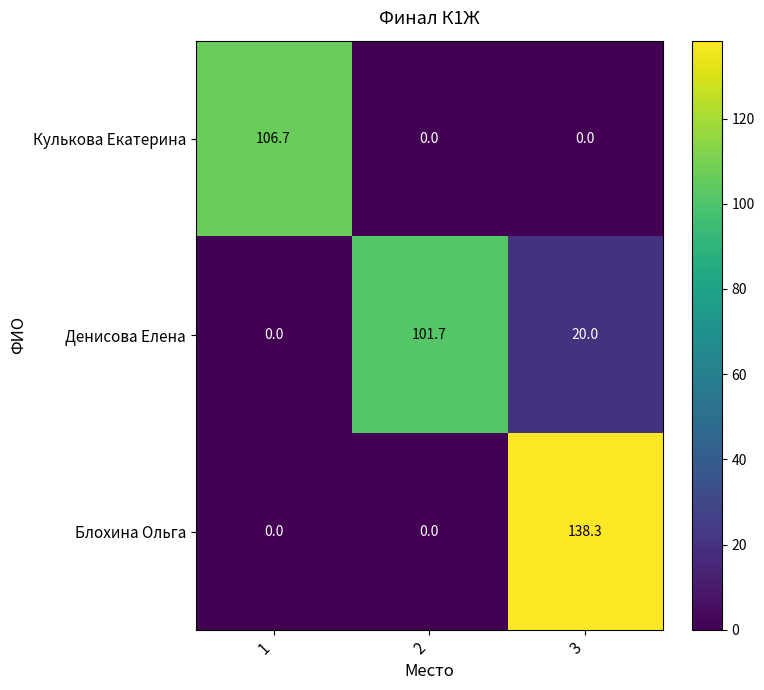

The Блохина Ольга series shows -79.2 at 2. True or false?

False